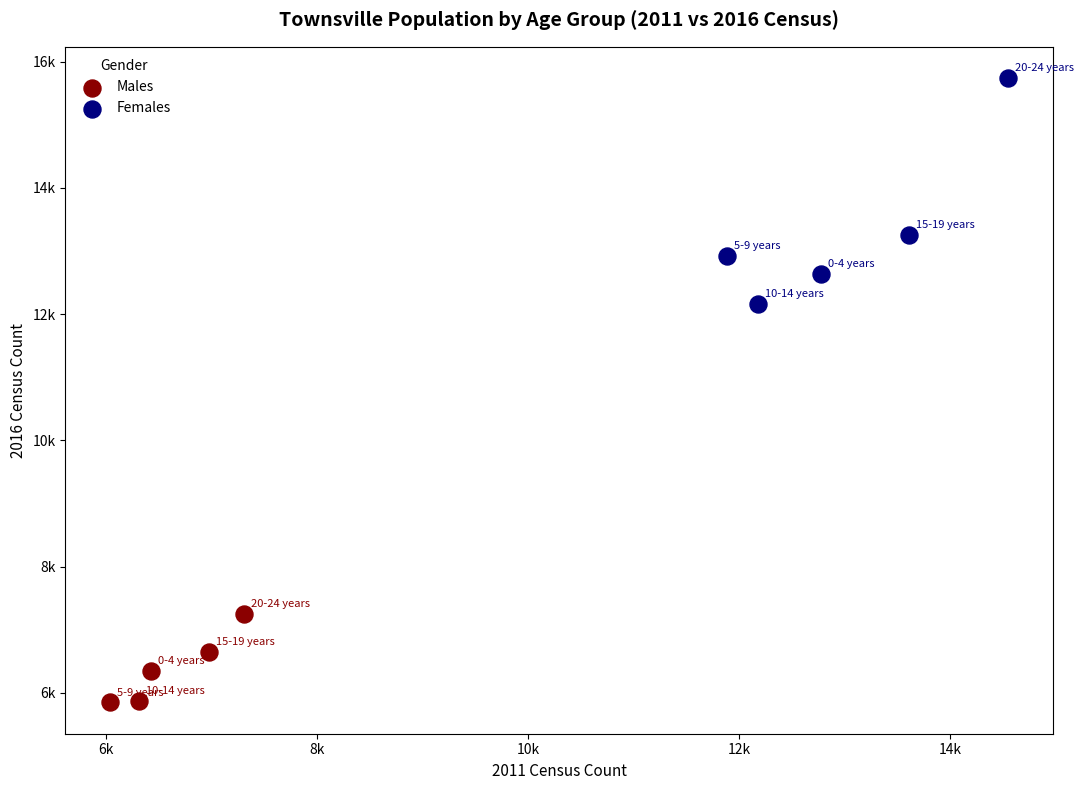

What are all the series names shown in the legend?

Males, Females